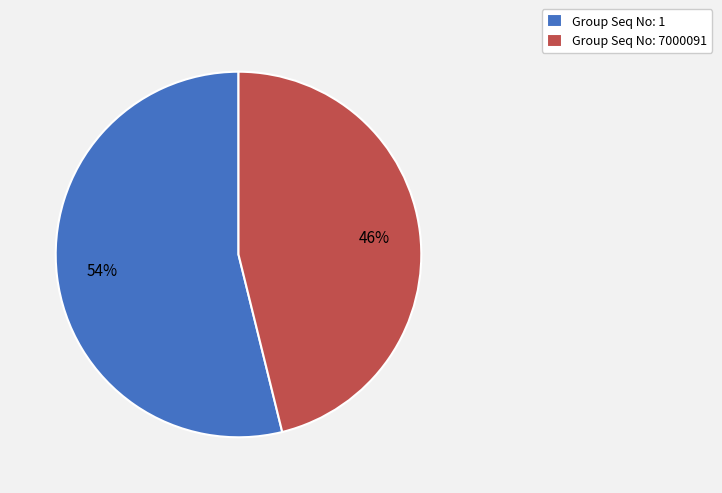

Which category has the biggest portion of the pie?

Group Seq No: 1